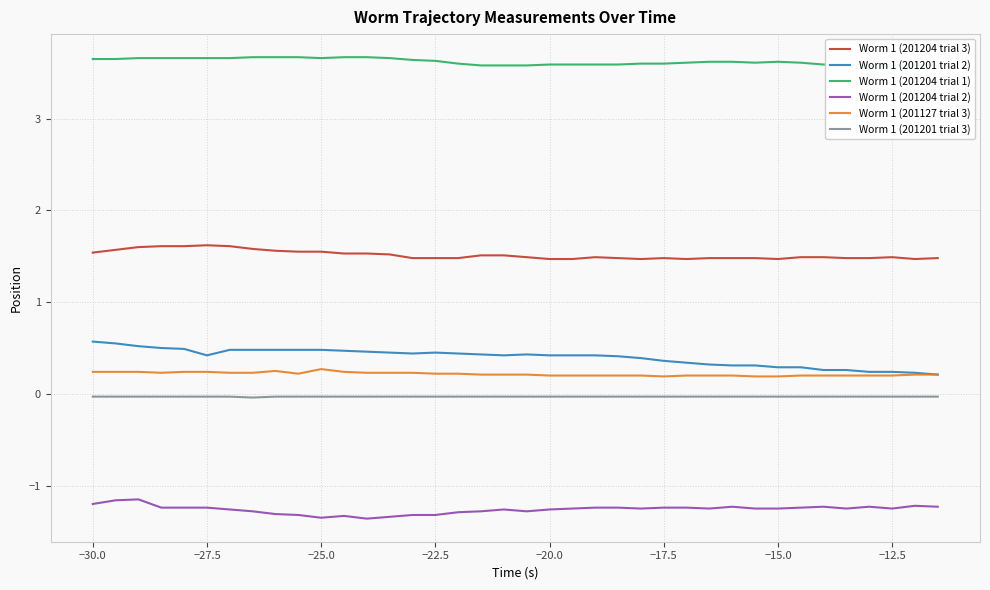

Is it true that Worm 1 (201201 trial 2) equals 0.5 at −15.0?

False